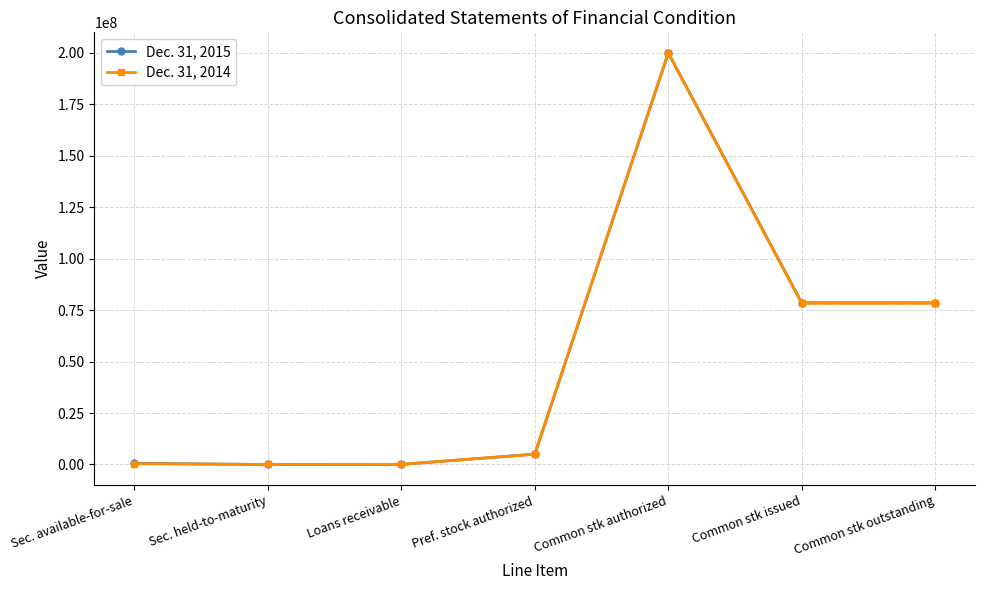

What is the total value across all series at Sec. held-to-maturity?

50